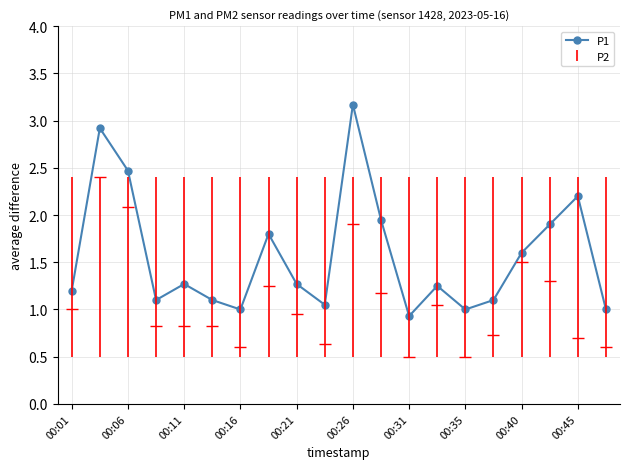

The P1 series shows 2.5 at 00:06. True or false?

True